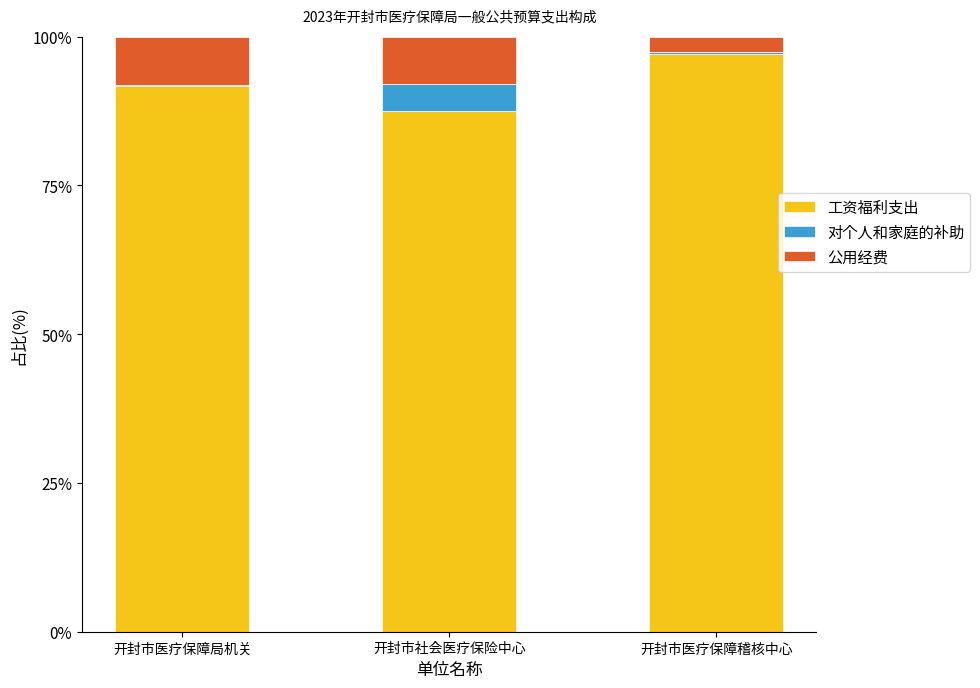

What is the highest value of the 工资福利支出 series?

97.1